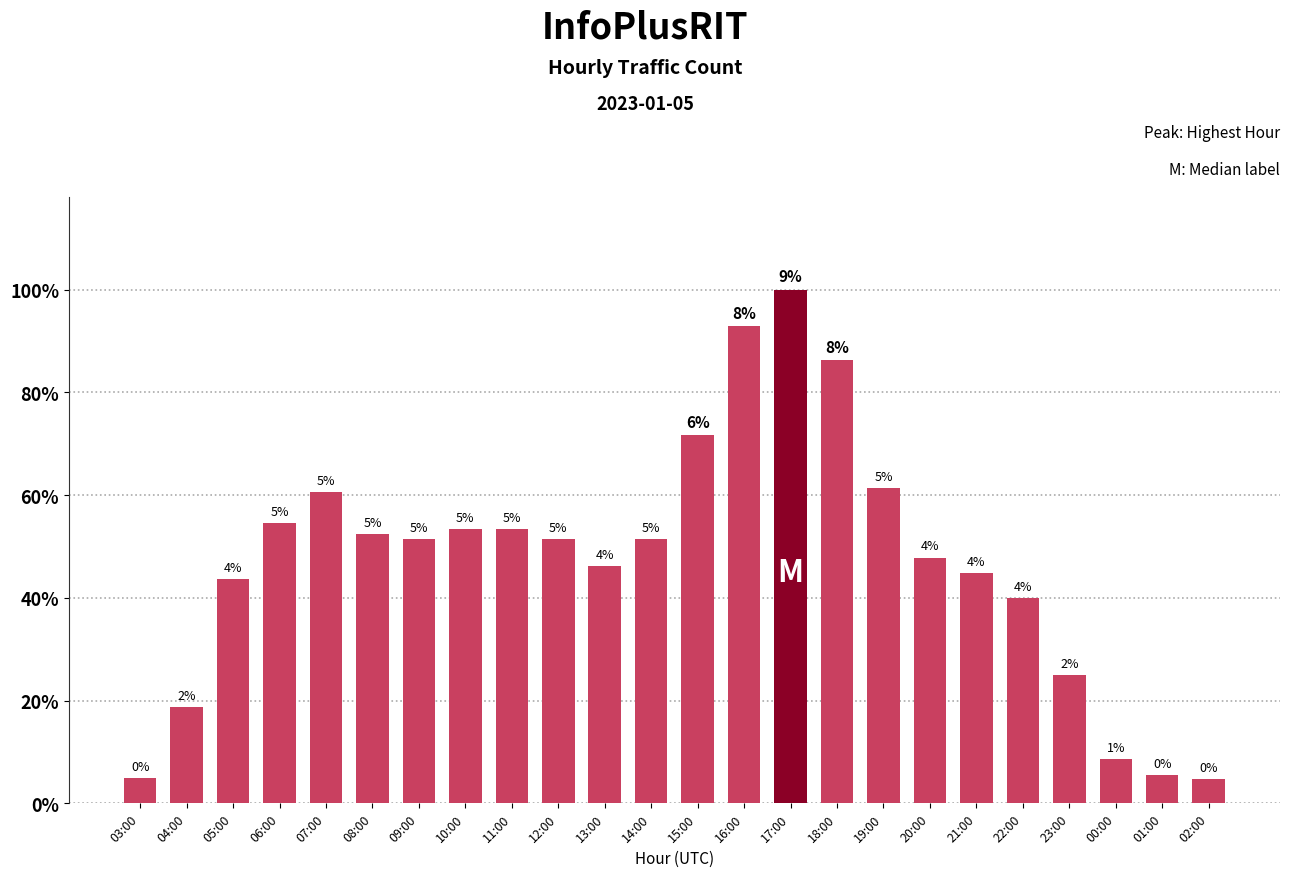

Does the chart contain any negative values?

No